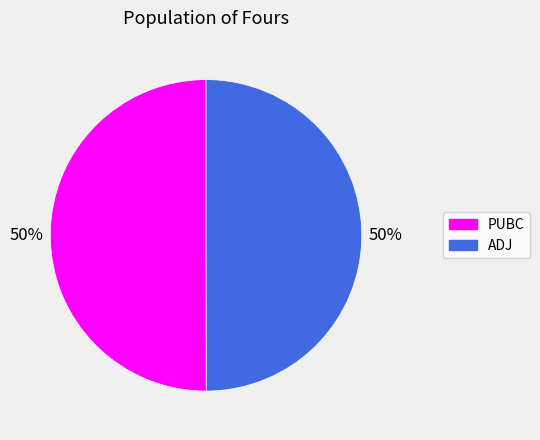

How many segments does this pie chart have?

2